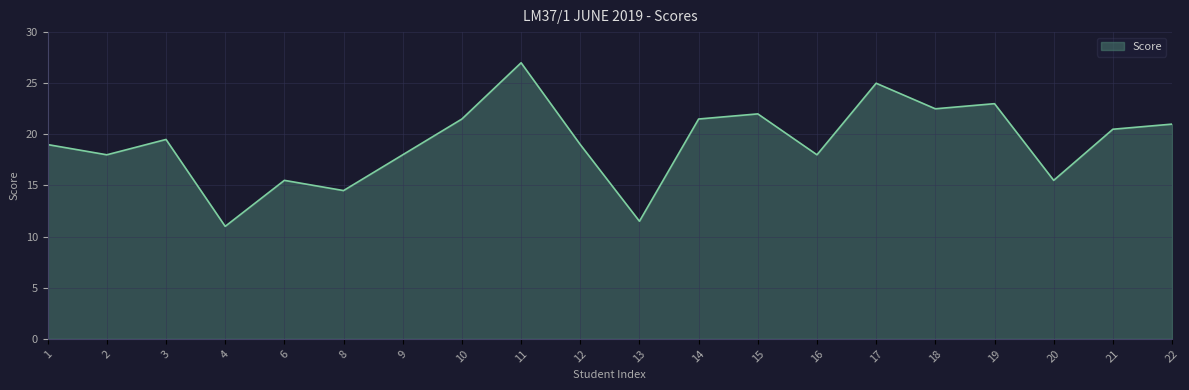

What is the change in value from 3 to 9?

-1.5